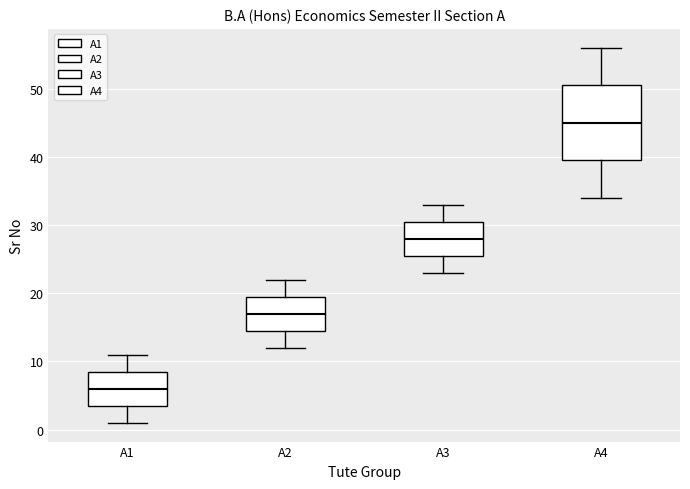

Which box's median line is the lowest?

A1